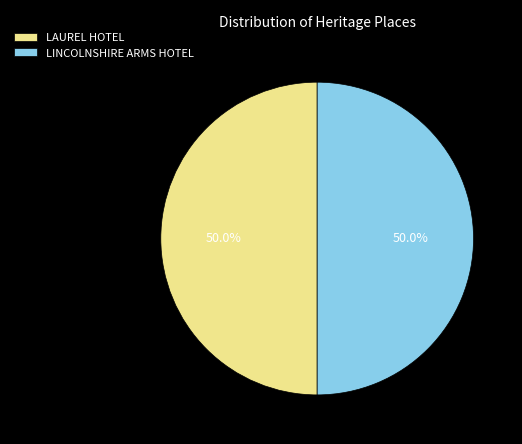

The LINCOLNSHIRE ARMS HOTEL slice represents 37% of the pie. True or false?

False